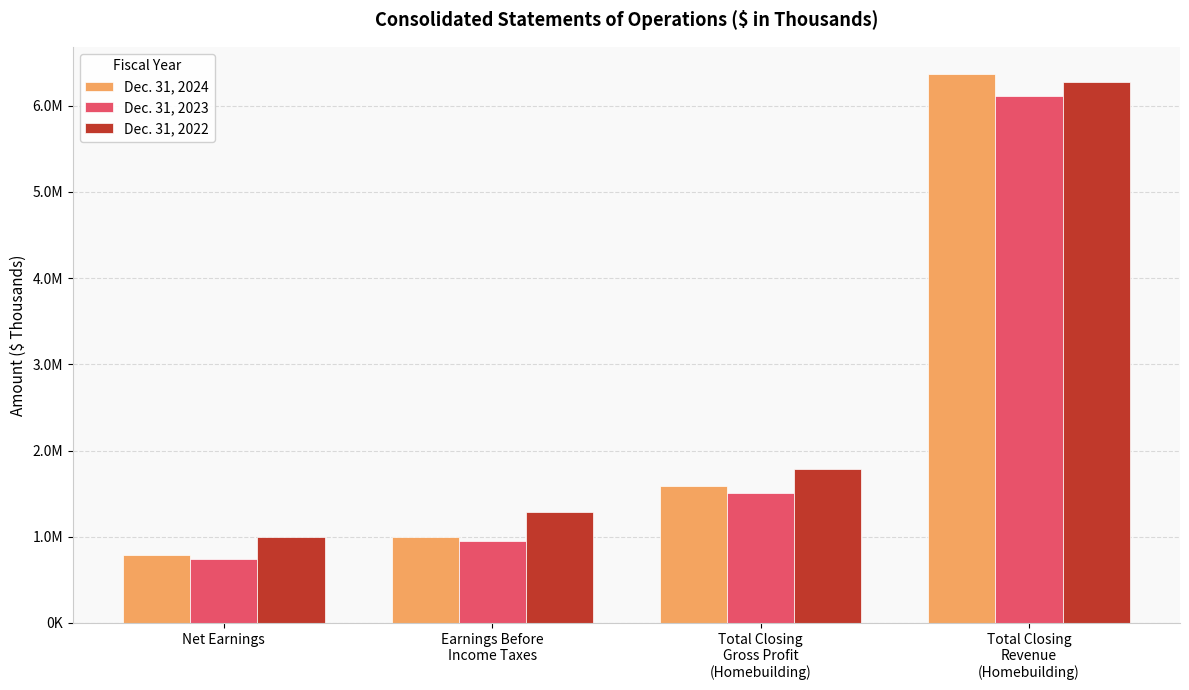

Which series has the largest total across all categories?

Dec. 31, 2022